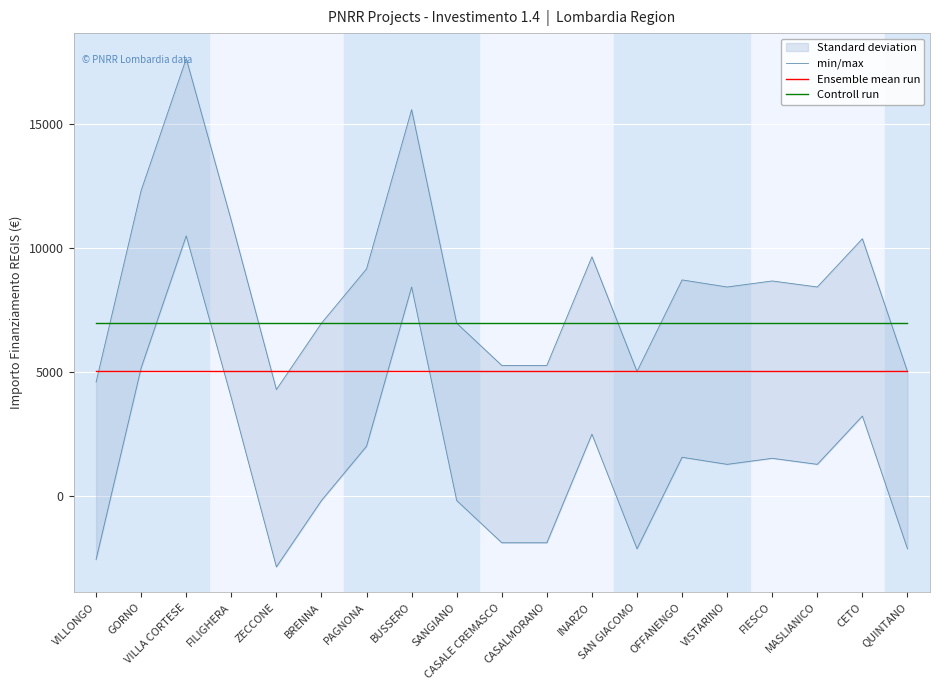

True or false: Ensemble mean run and min/max cross at least once.

True